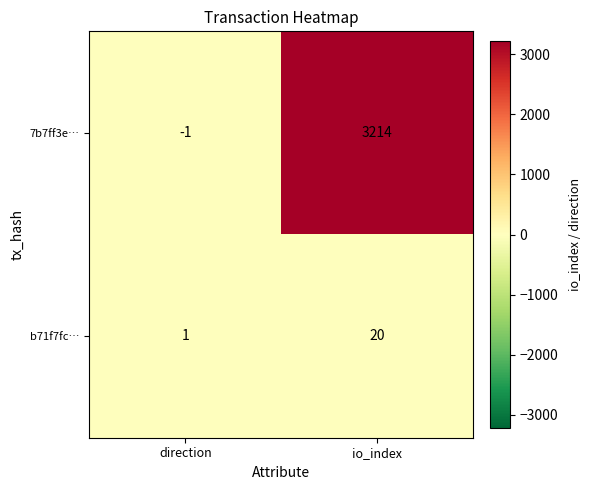

What is the total value across all series at io_index?

3234